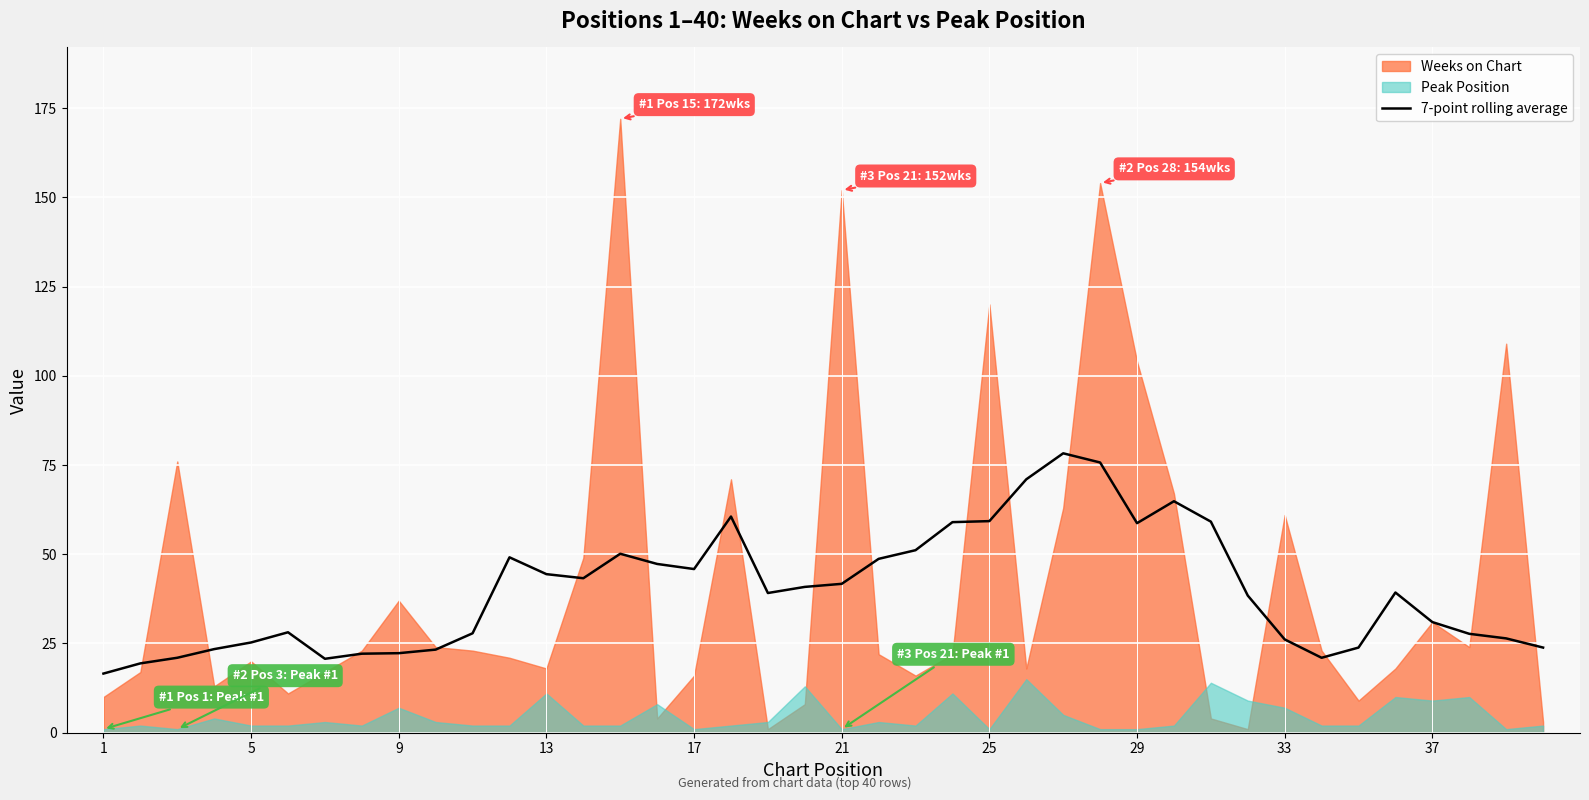

What is the difference between the second highest and minimum values?

59.1